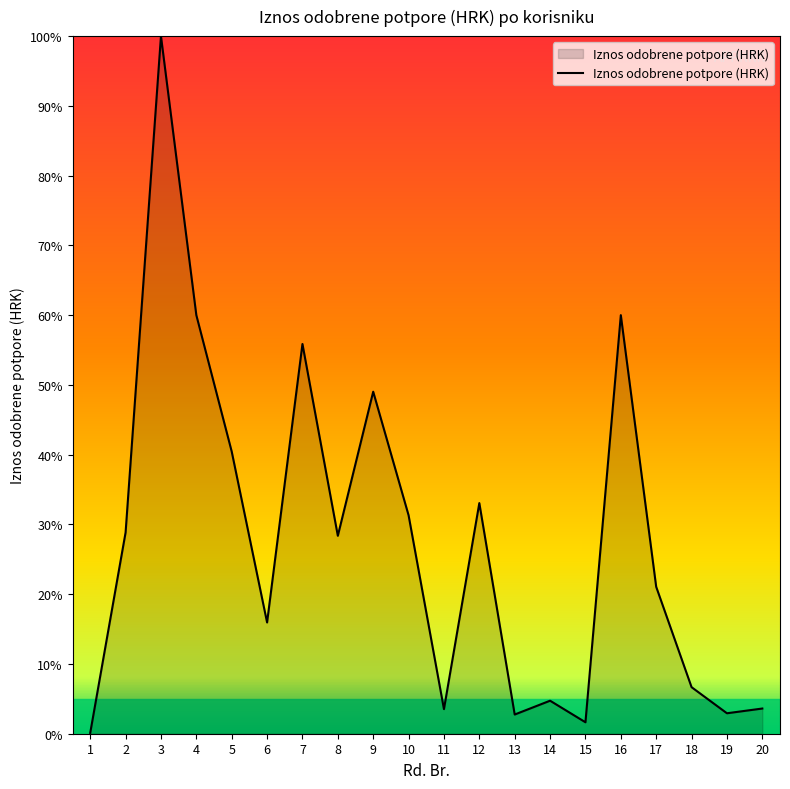

Does the chart display data point markers on the line(s)?

No